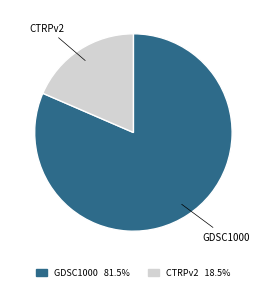

How many slices are in this pie chart?

2